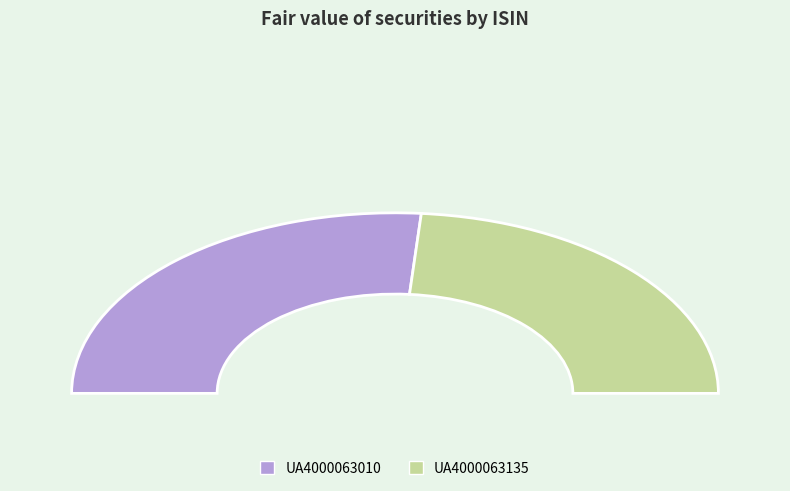

To the nearest percent, what portion does UA4000063010 represent?

53%